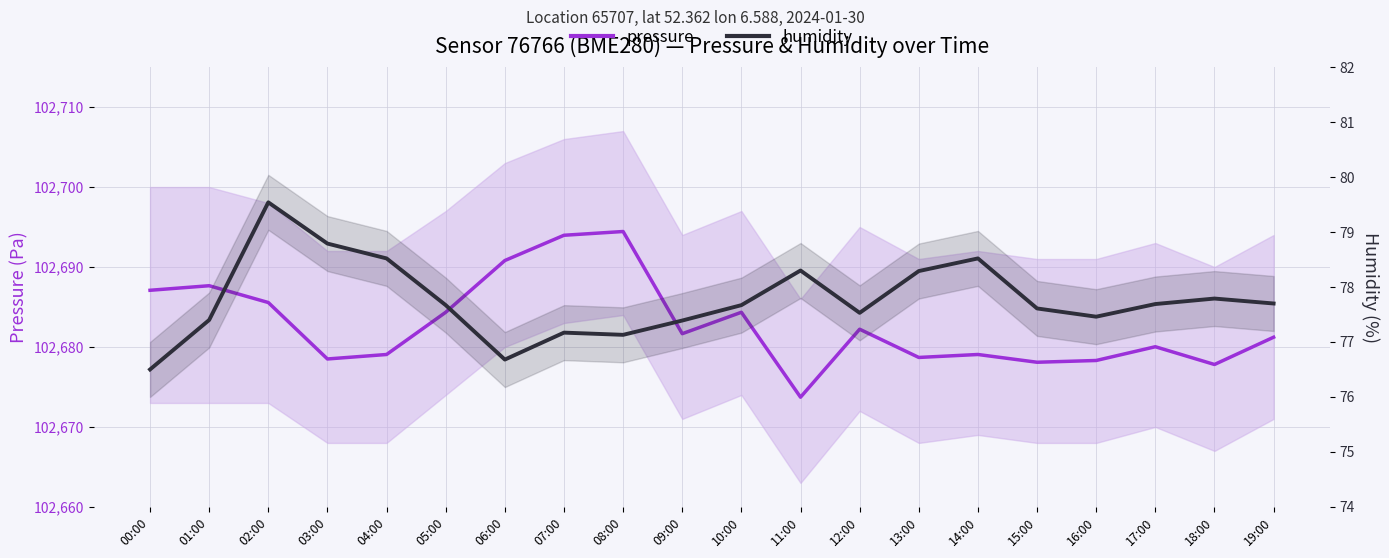

How many data points in humidity are above 77?

18